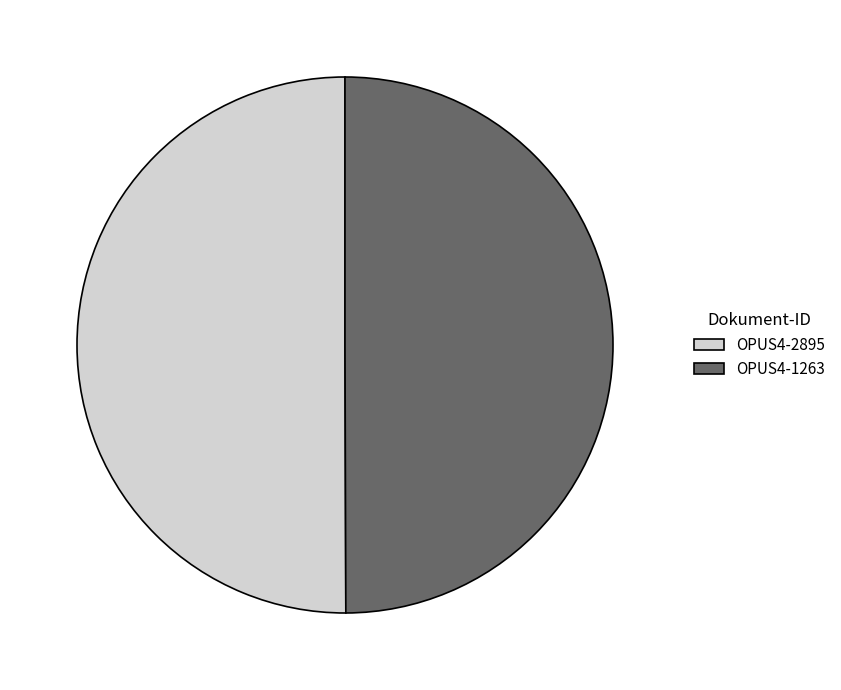

Combined, do OPUS4-1263 and OPUS4-2895 account for over 50%?

Yes